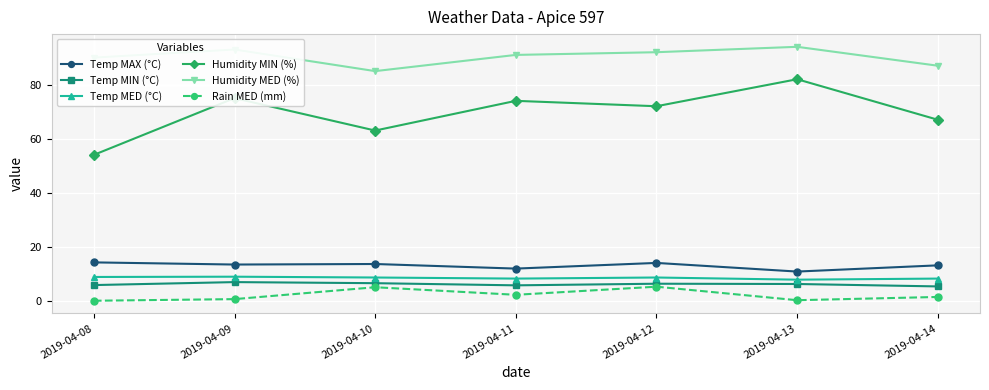

True or false: Temp MED (°C) has a value of 8.6 at 2019-04-10.

True